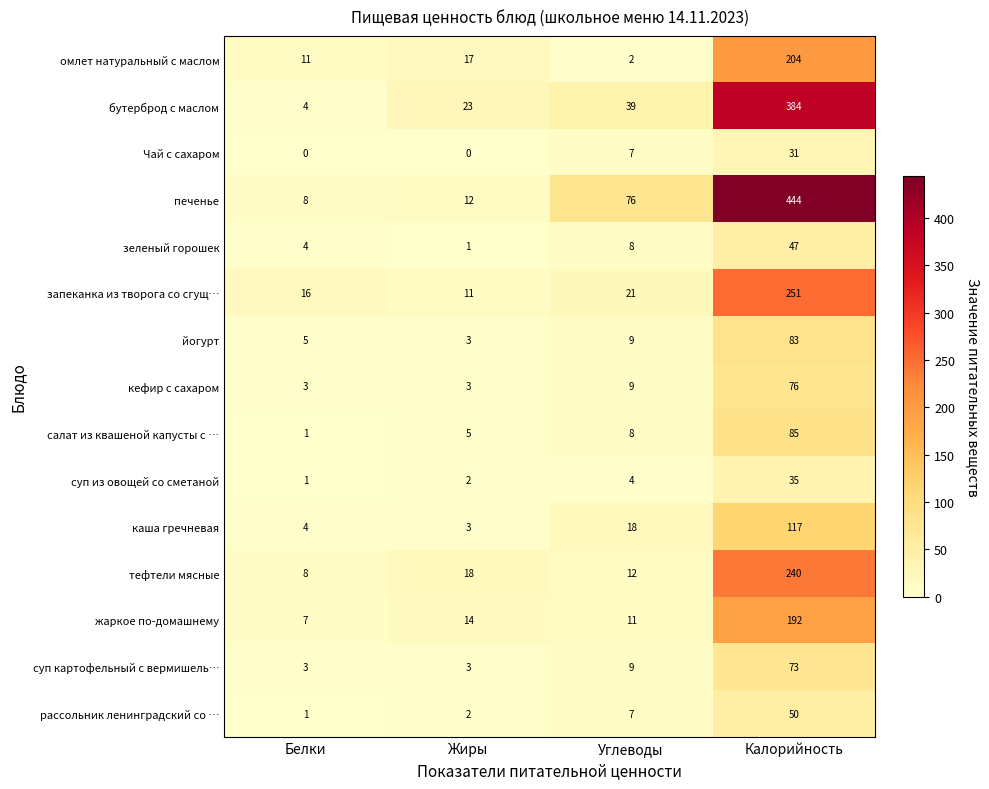

What is the maximum value shown in the chart?

444